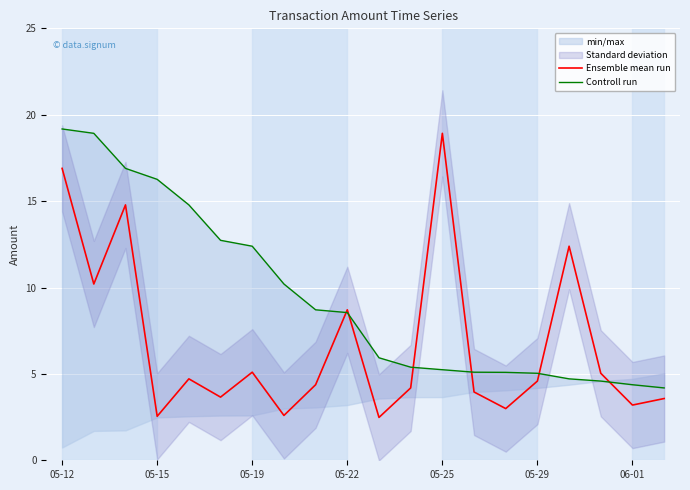

Rank the series by their average value, from lowest to highest.

Ensemble mean run, Controll run